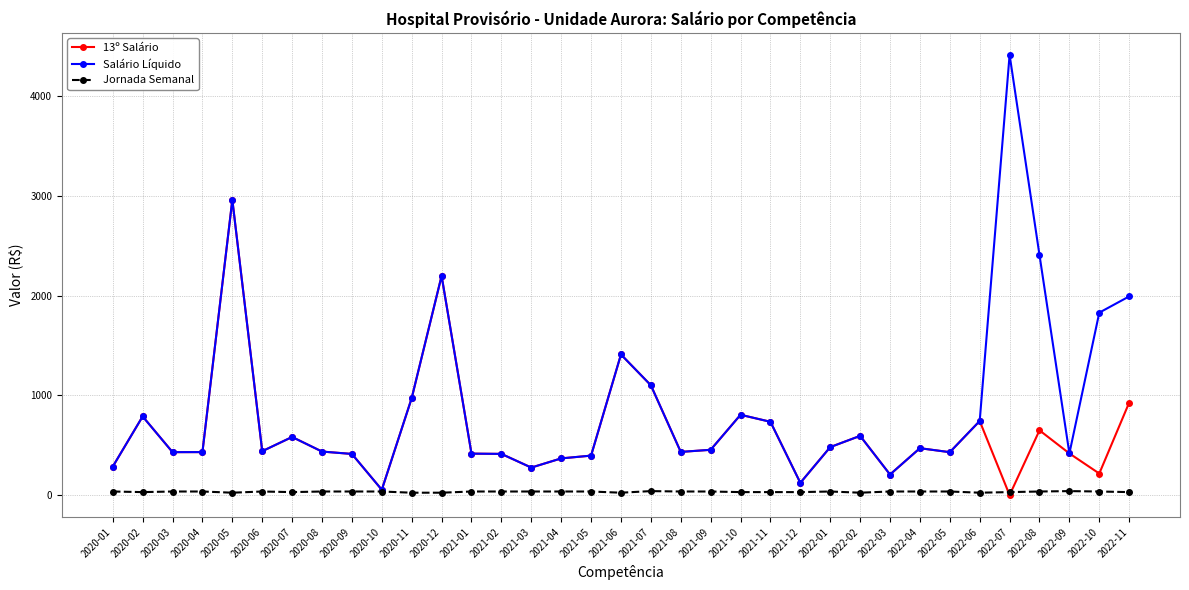

Which label corresponds to the largest value in the chart?

2022-07